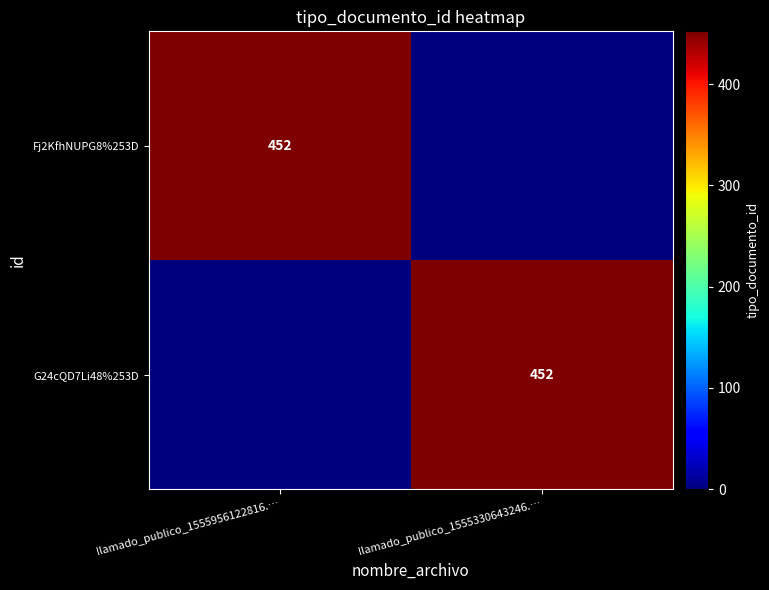

The G24cQD7Li48%253D series shows 238 at llamado_publico_1555330643246.…. True or false?

False